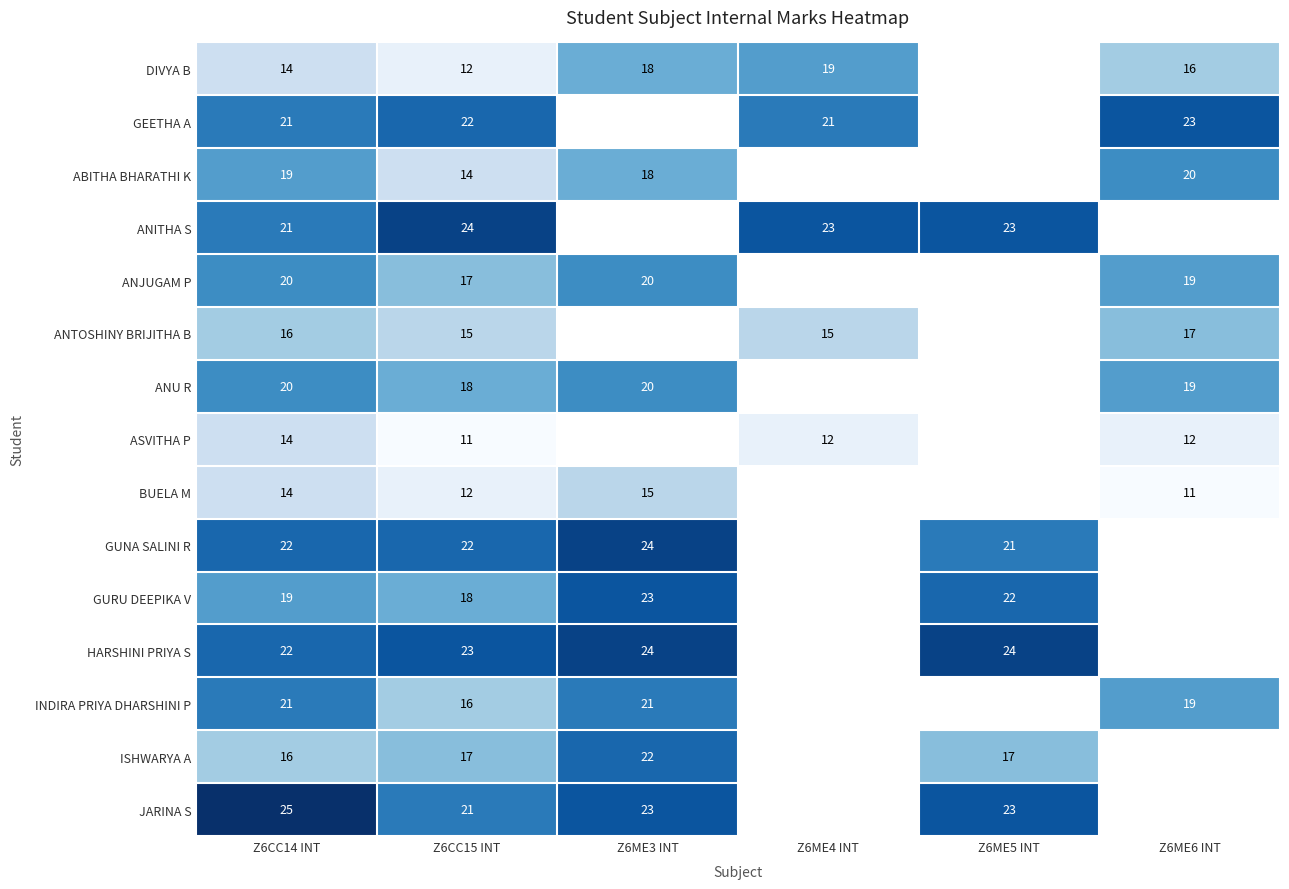

What is the total value across all series at Z6CC14 INT?

284